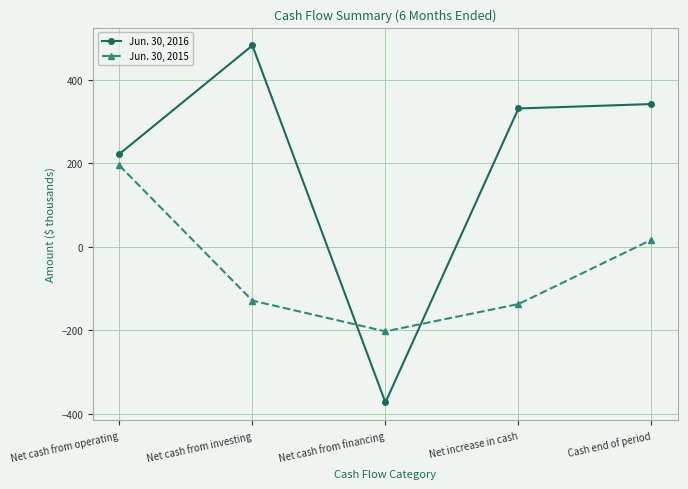

What is the total value across all series at Net cash from operating?

416.7